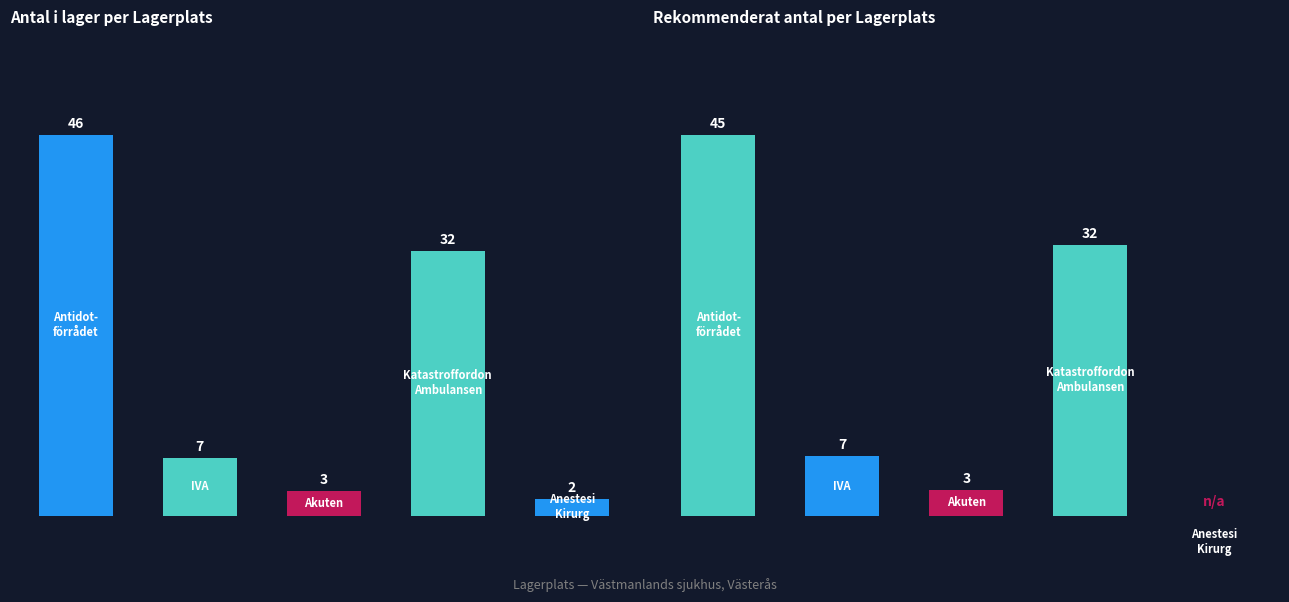

Does the chart contain stacked bars?

No